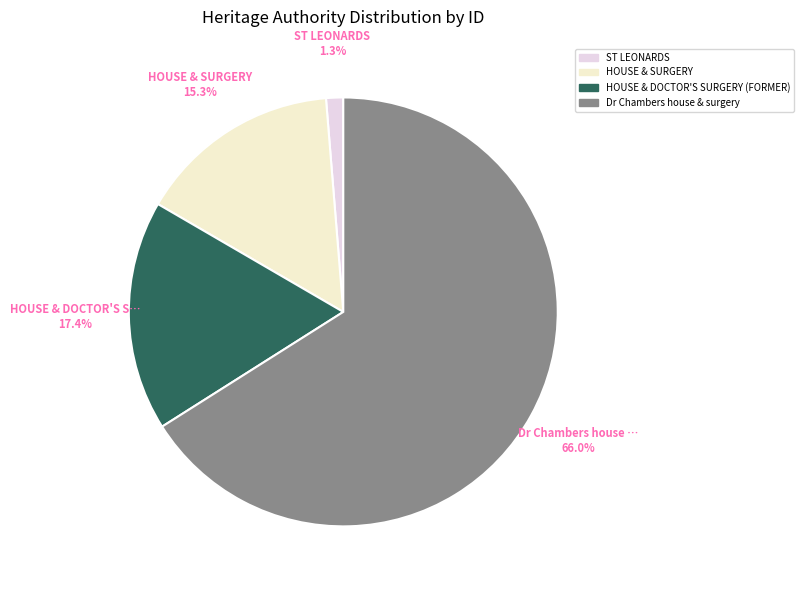

Is there any slice that represents more than half of the pie?

Yes